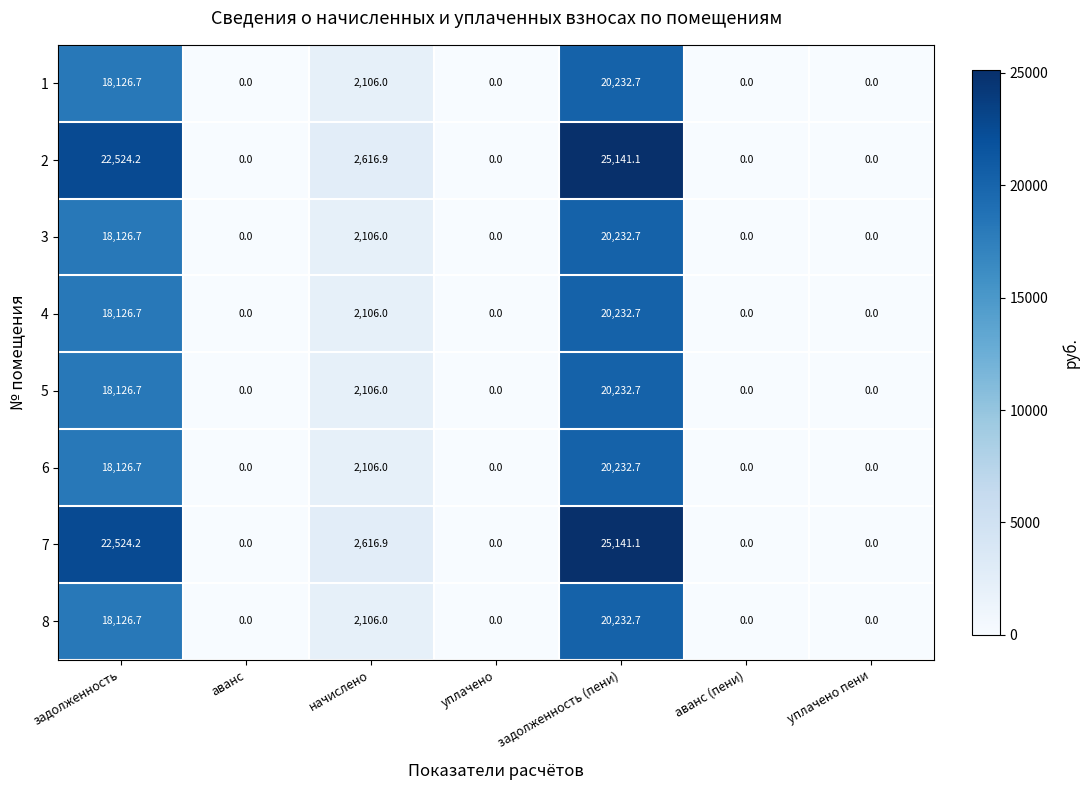

What is the greatest value displayed?

25141.1